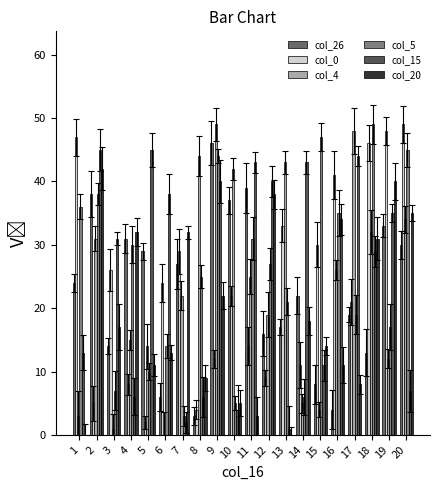

What is the highest value of the col_20 series?

42